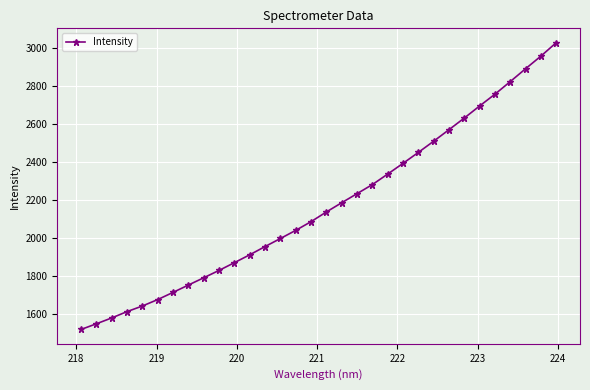

What is the smallest value displayed?

1516.4